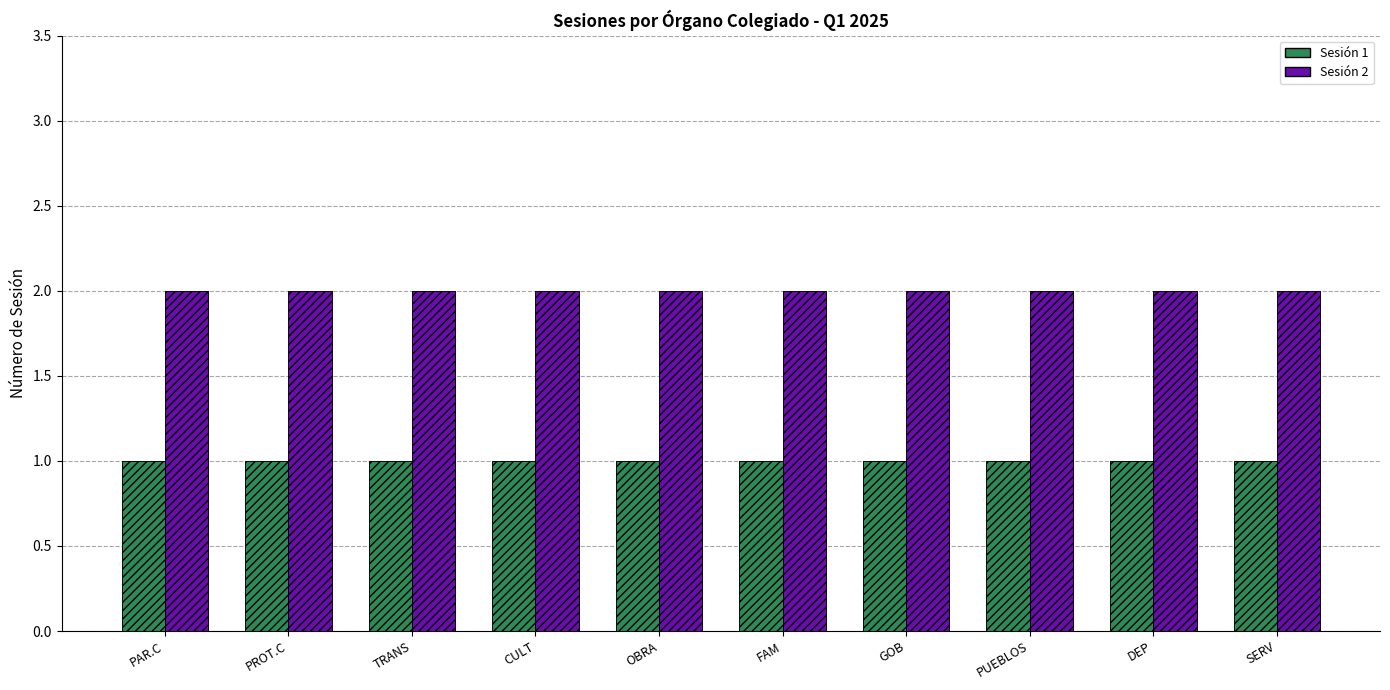

The value of Sesión 2 at GOB is 2. True or false?

True